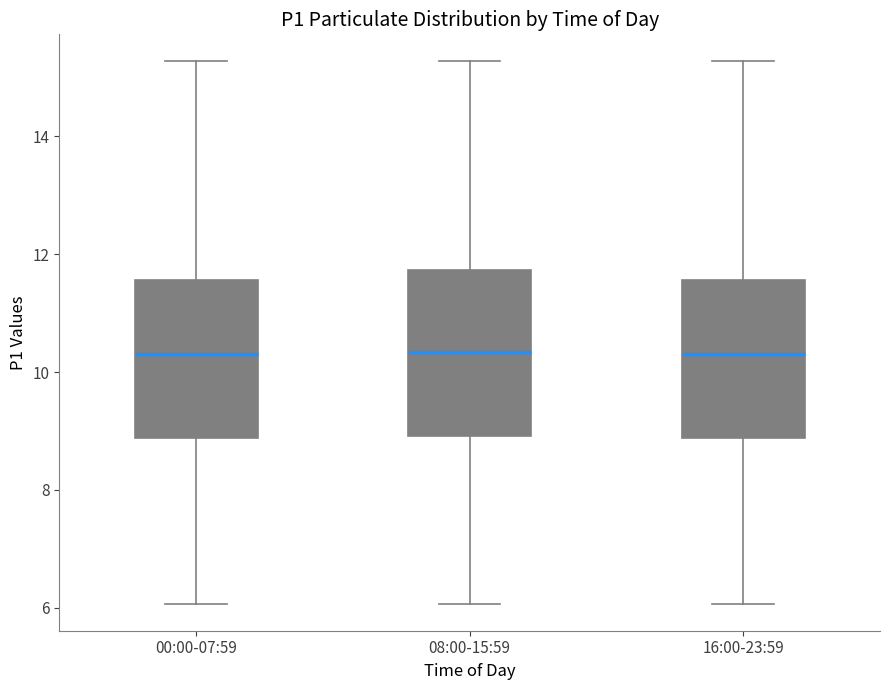

Reading left to right, transcribe this box plot: for each box, give where its median line is, the range the box spans, and where its two whiskers end, as read against the y-axis. The values are not printed on the chart, so give them approximately, as read against the axis.

00:00-07:59: median 10.4, box 8.8 to 11.6, whiskers 6.0 to 15.2
08:00-15:59: median 10.4, box 9.0 to 11.8, whiskers 6.0 to 15.2
16:00-23:59: median 10.4, box 8.8 to 11.6, whiskers 6.0 to 15.2